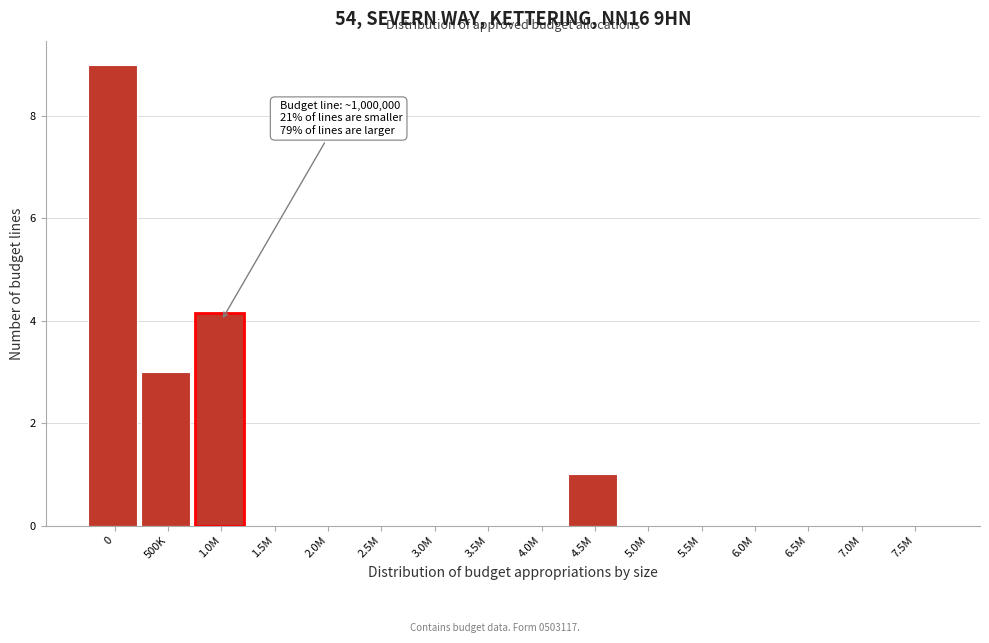

Reading left to right, transcribe all the data shown in this chart.

0=9	500K=3	1.0M=4	1.5M=0	2.0M=0	2.5M=0	3.0M=0	3.5M=0	4.0M=0	4.5M=1	5.0M=0	5.5M=0	6.0M=0	6.5M=0	7.0M=0	7.5M=0